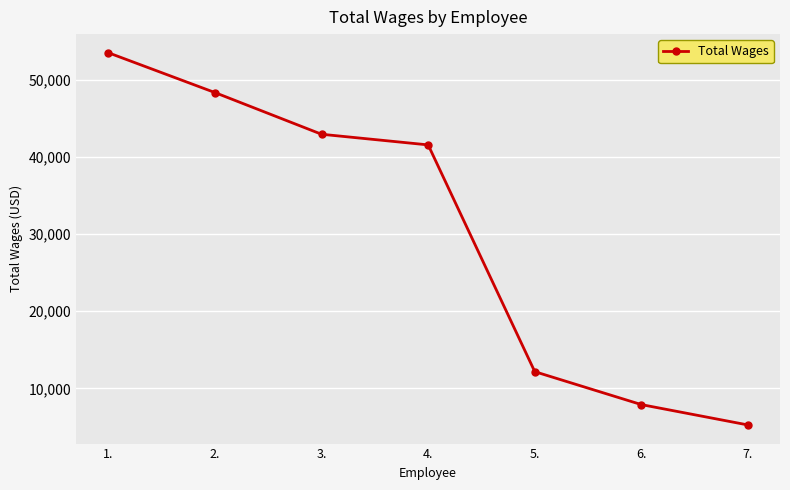

What value does the data have at 1., to the nearest 100?

53500